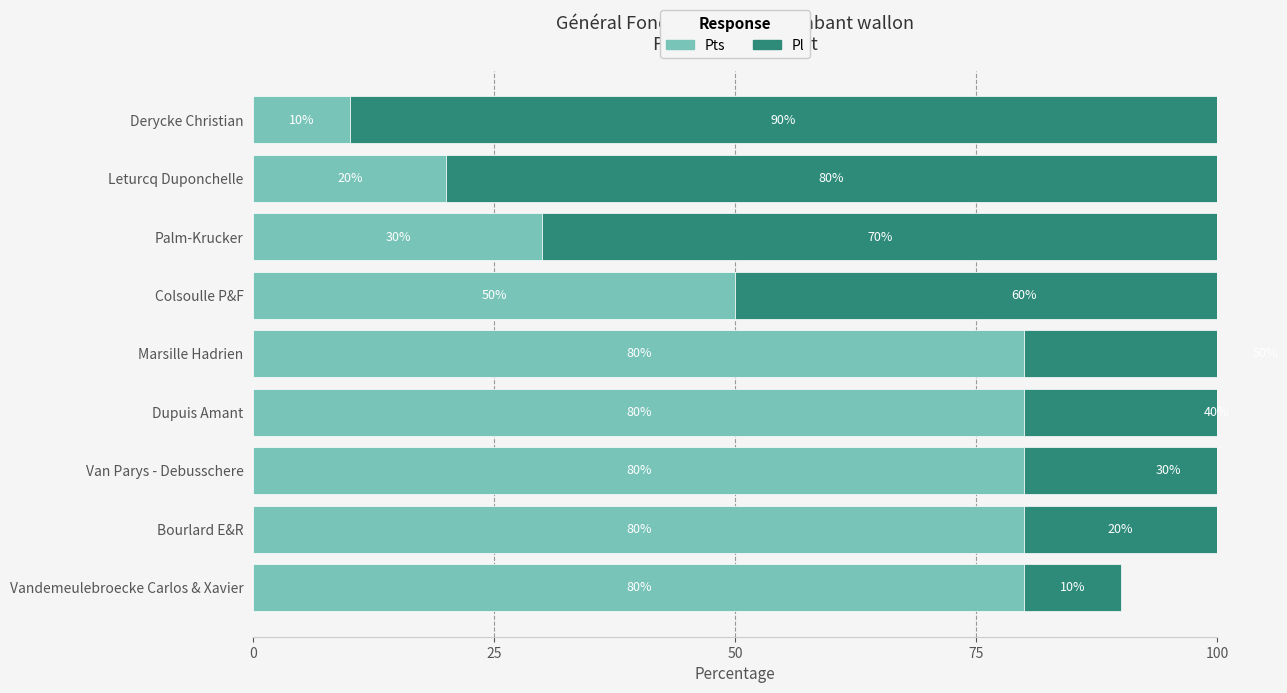

What position from the left is Bourlard E&R?

2